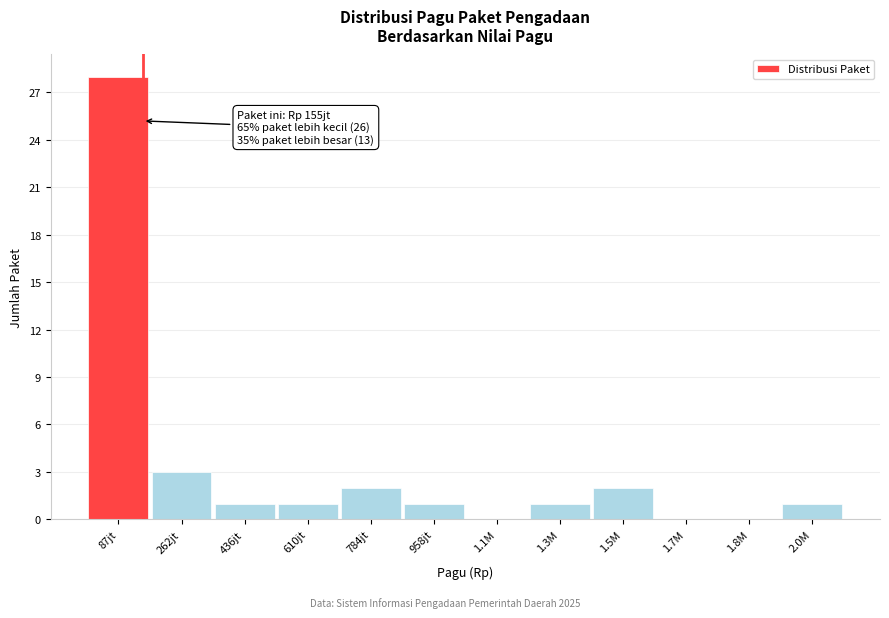

Reading left to right, list all the values displayed in this chart.

87jt=28	262jt=3	436jt=1	610jt=1	784jt=2	958jt=1	1.1M=0	1.3M=1	1.5M=2	1.7M=0	1.8M=0	2.0M=1